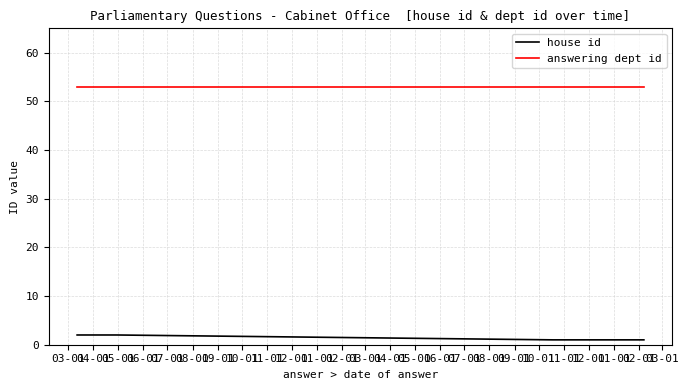

Which series has the largest range (max minus min)?

house id